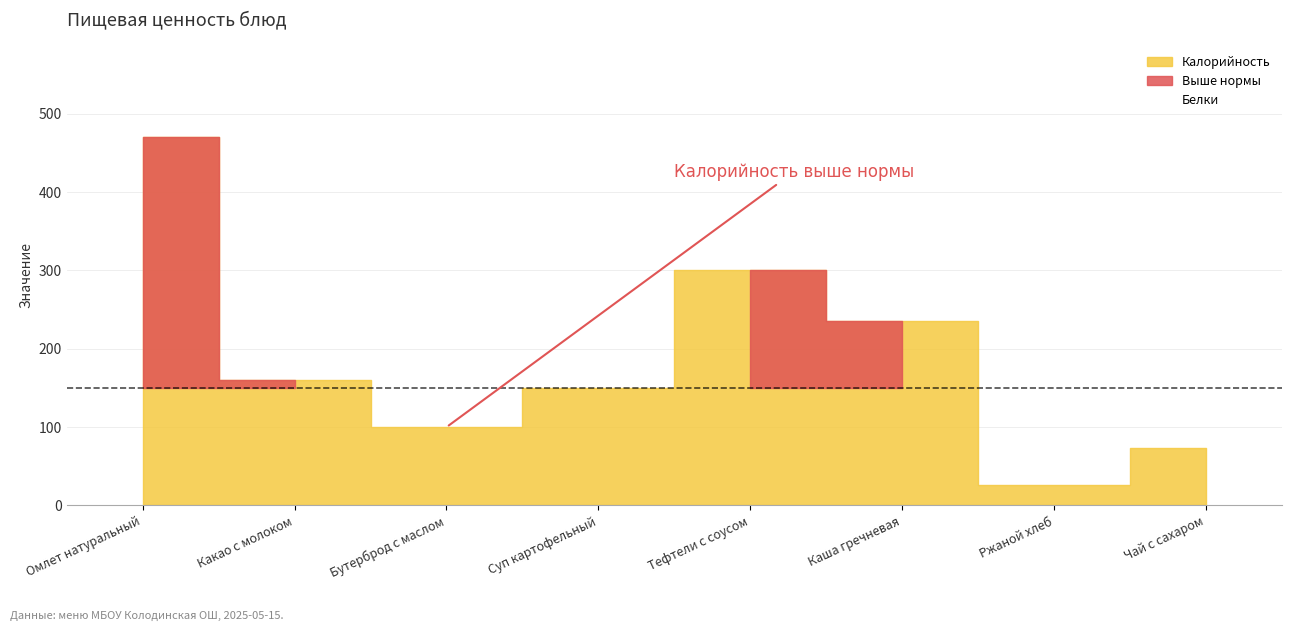

Does the chart contain any negative values?

No